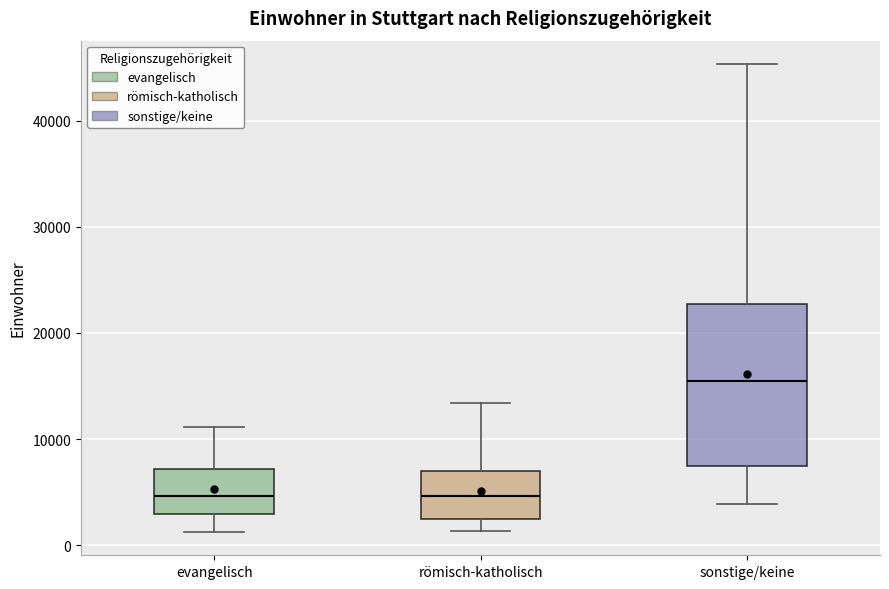

Reading left to right, transcribe this box plot: for each box, give where its median line is, the range the box spans, and where its two whiskers end, as read against the y-axis. The values are not printed on the chart, so give them approximately, as read against the axis.

evangelisch: median 5000, box 3000 to 7000, whiskers 1000 to 11000
römisch-katholisch: median 5000, box 2000 to 7000, whiskers 1000 to 13000
sonstige/keine: median 15000, box 7000 to 23000, whiskers 4000 to 45000